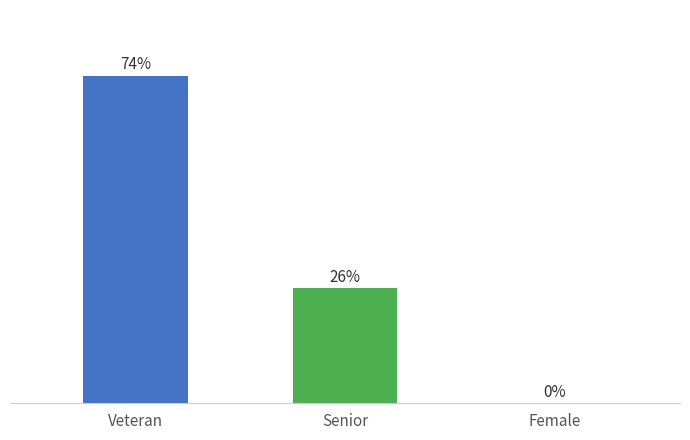

Where does the data first go above 26?

Veteran